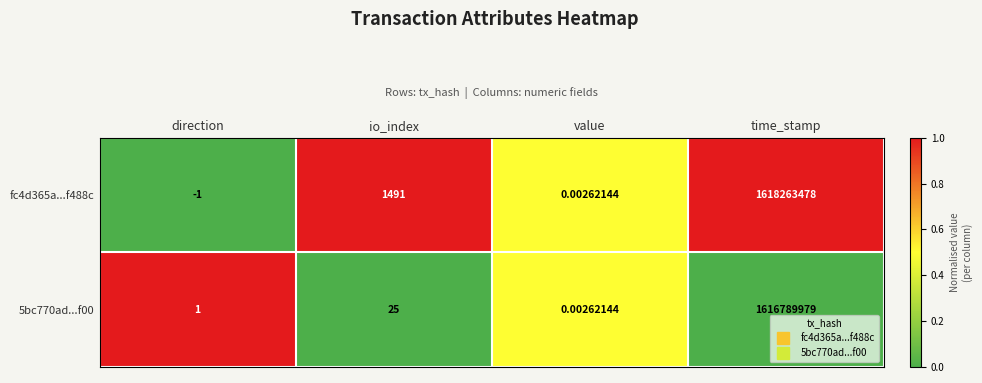

Where is fc4d365a...f488c nearest to the value 809131738?

io_index